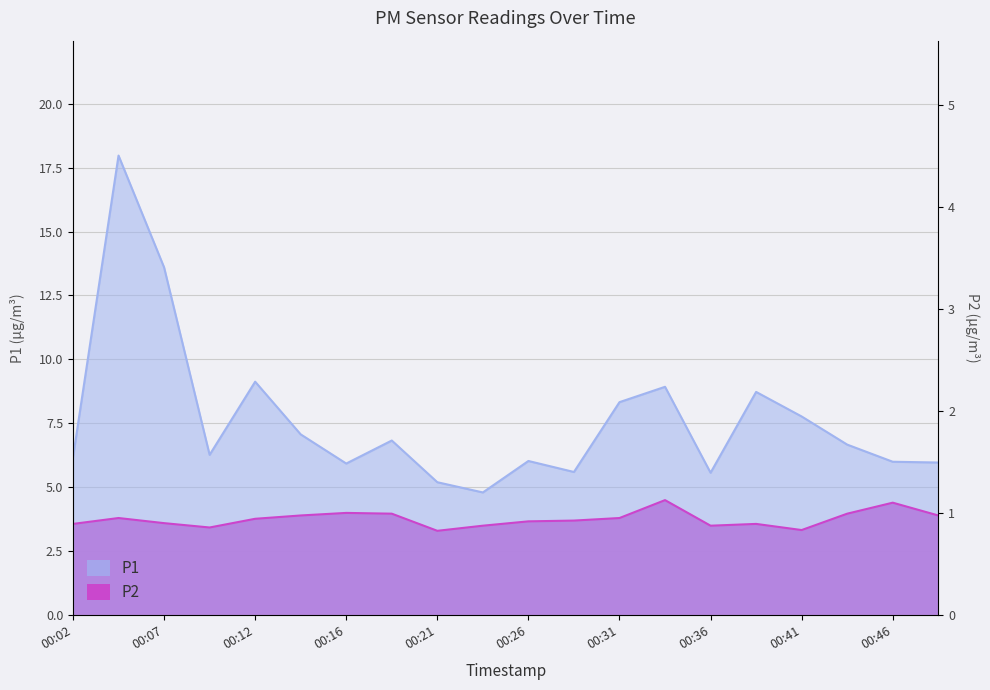

Where is the first local minimum for P2?

00:09